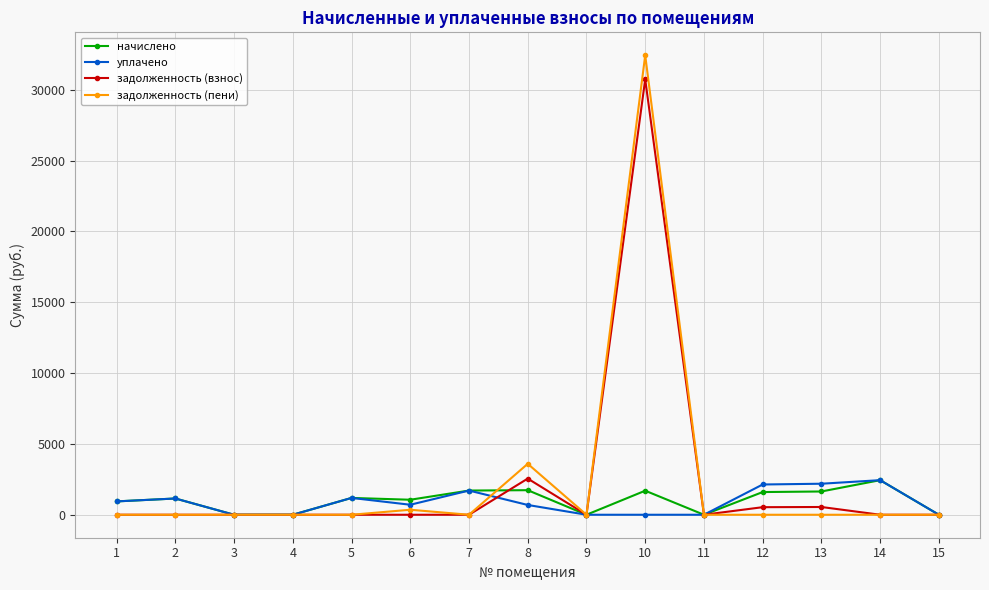

How many data points does each series have?

15